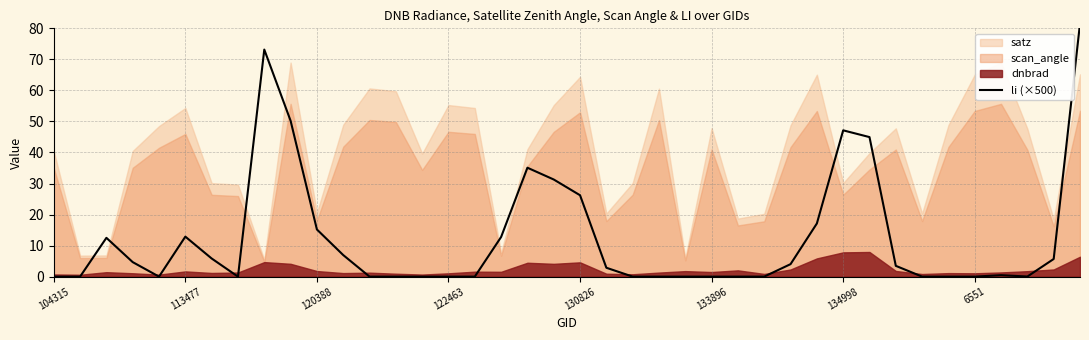

The chart shows a value of 0.0 at 24. True or false?

True